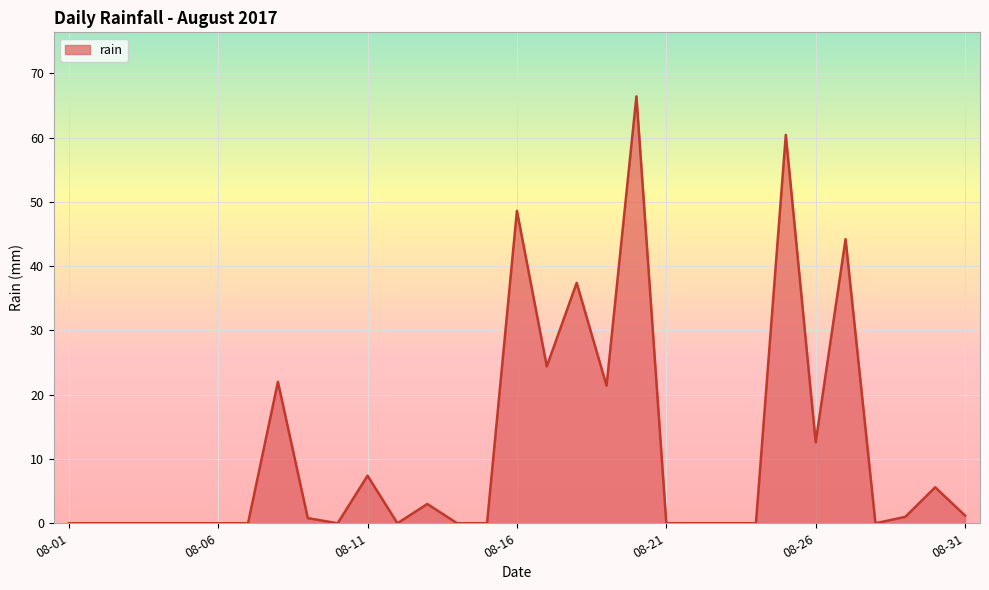

What is the greatest value displayed?

66.4